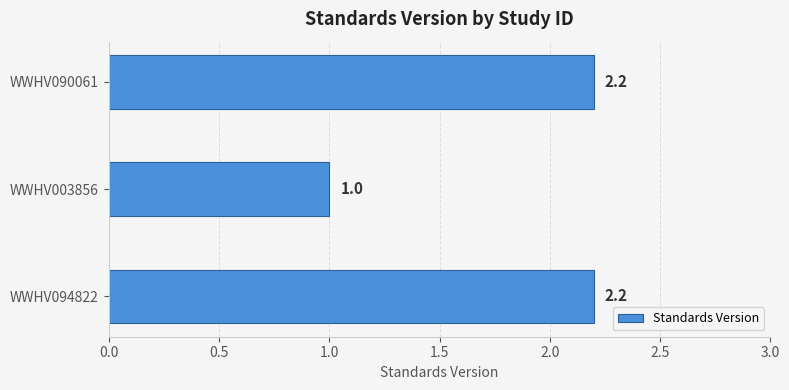

Count the values in the range 1 to 2.

1